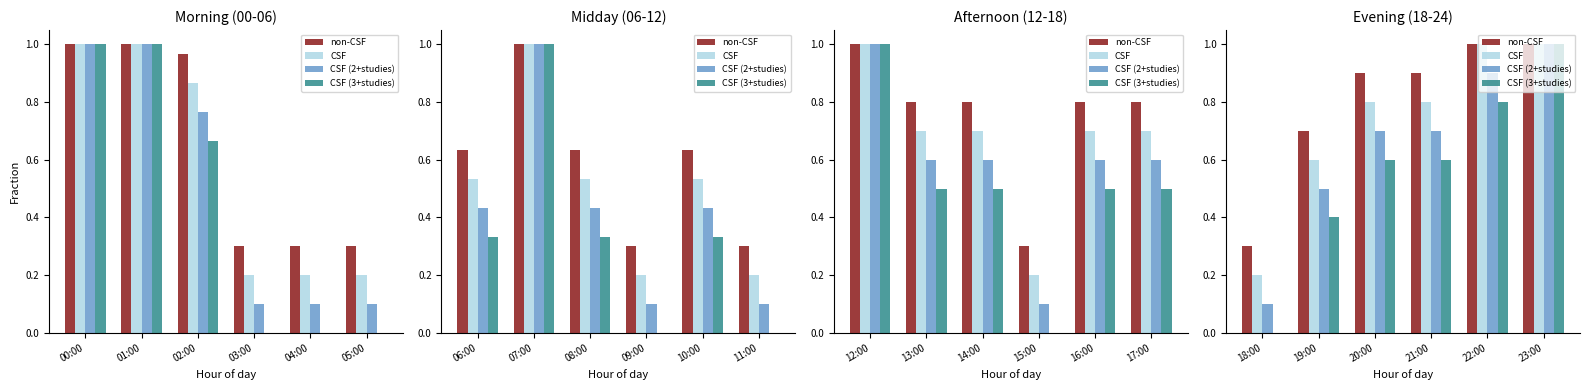

Which series changed the most between 18:00 and 19:00?

CSF